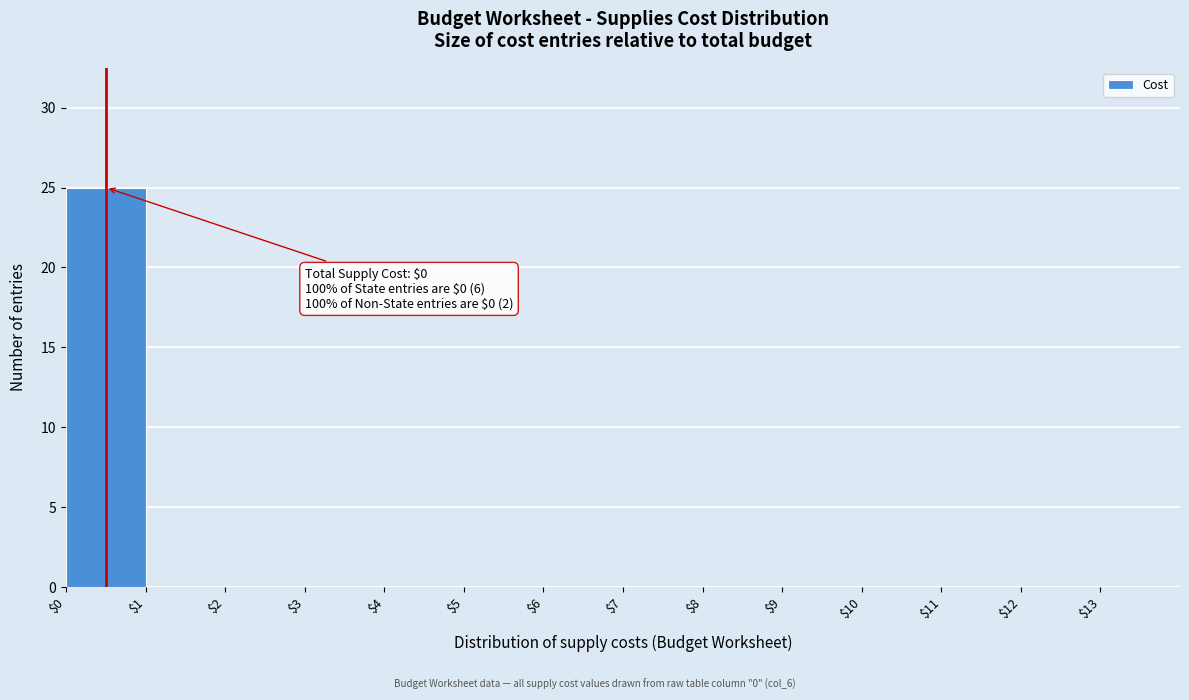

Which range on the x-axis has the tallest bar?

0 to 1